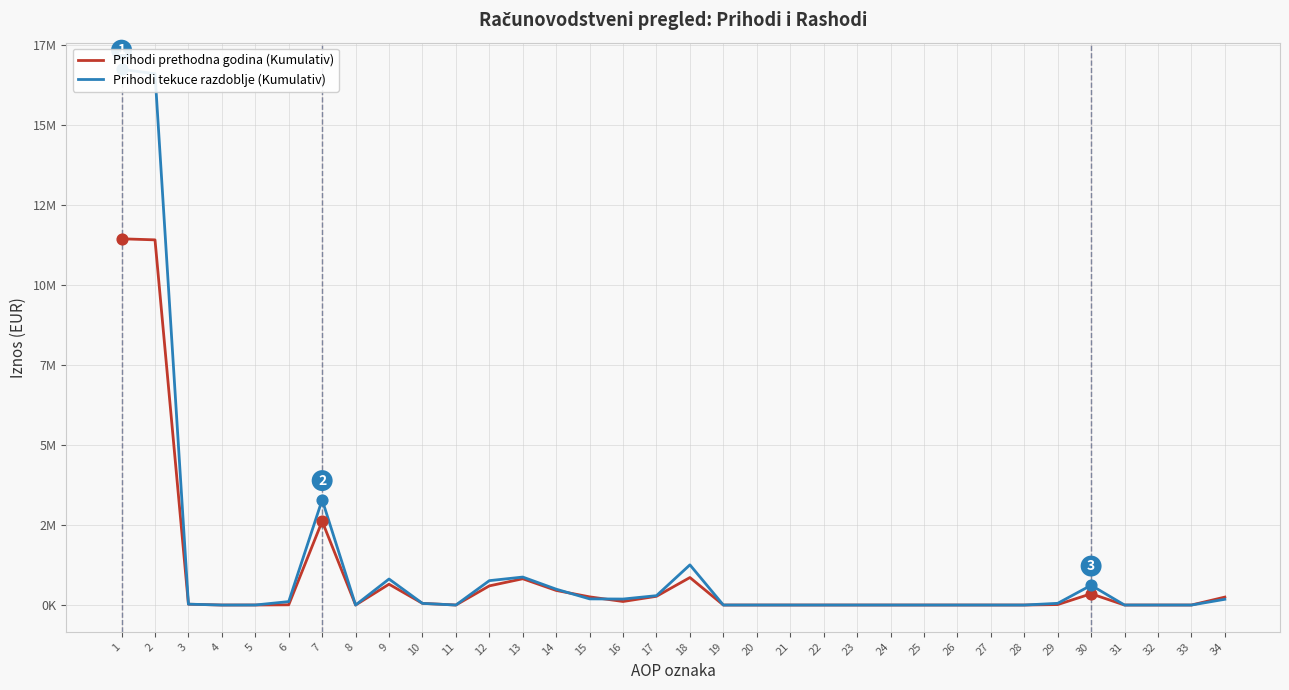

Is the value of Prihodi tekuce razdoblje (Kumulativ) at 29 greater than the value of Prihodi prethodna godina (Kumulativ) at 6?

Yes